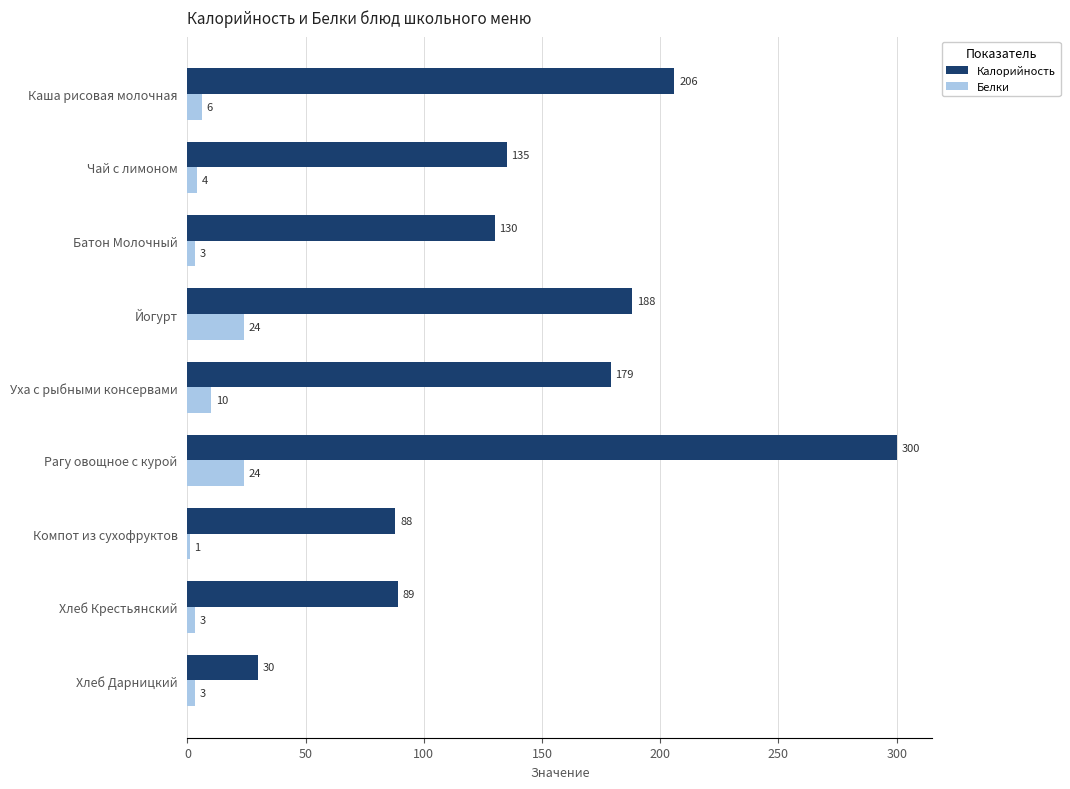

At how many categories does at least one series exceed 105?

6